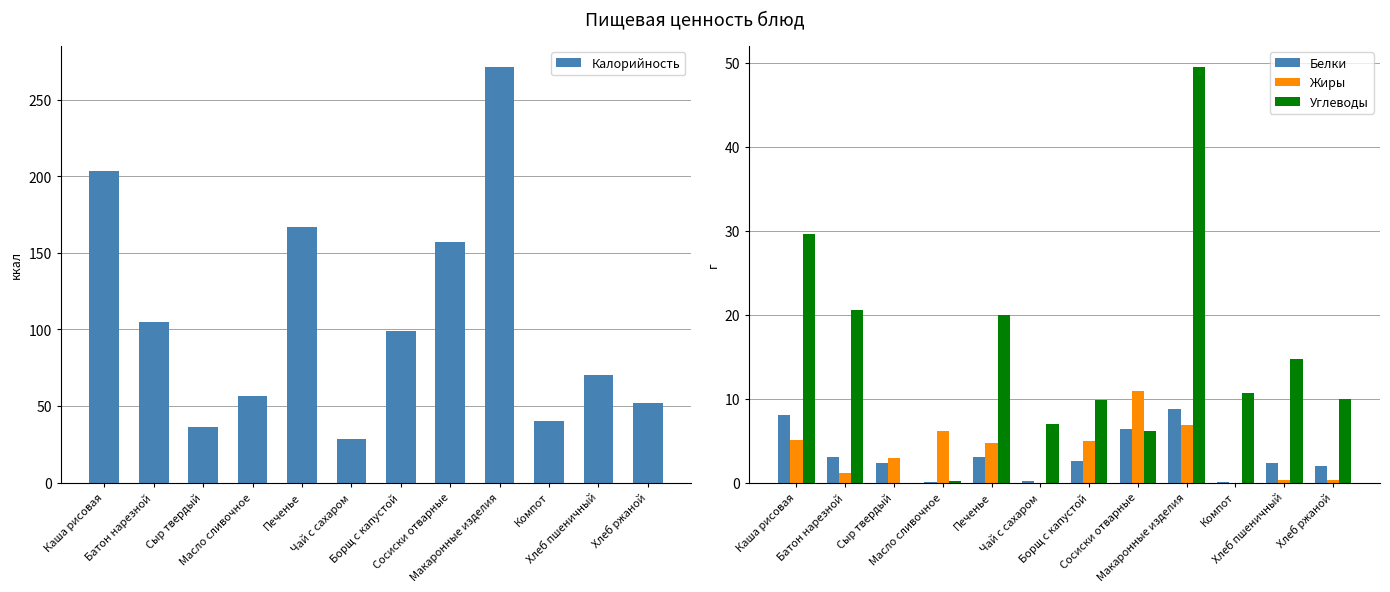

At which label does Углеводы first exceed 10?

Каша рисовая